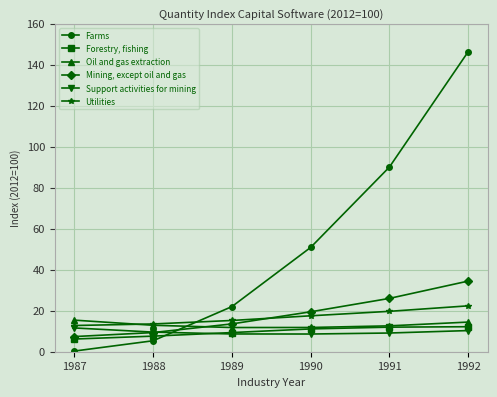

What is the highest value of the Support activities for mining series?

11.6